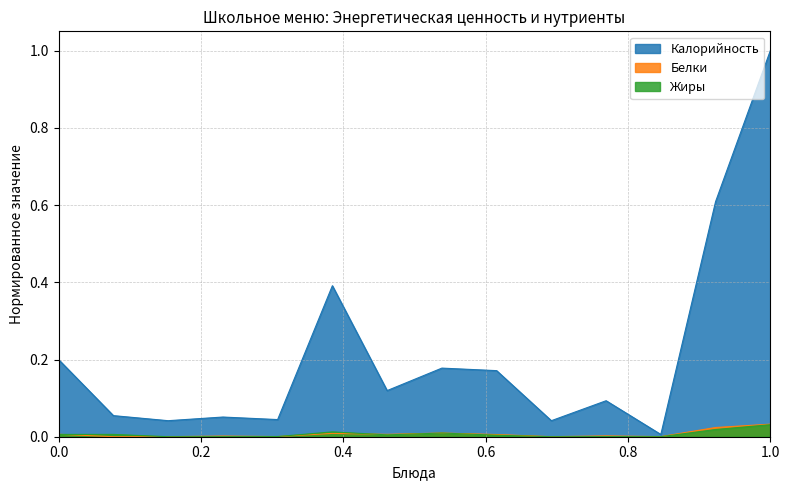

Reading right to left, extract all data points from this chart.

Калорийность: 1.0	0.6	0.0	0.1	0.0	0.2	0.2	0.1	0.4	0.0	0.1	0.0	0.1	0.2
Белки: 0.0	0.0	0.0	0.0	0.0	0.0	0.0	0.0	0.0	0.0	0.0	0.0	0.0	0.0
Жиры: 0.0	0.0	0.0	0.0	0.0	0.0	0.0	0.0	0.0	0.0	0.0	0.0	0.0	0.0